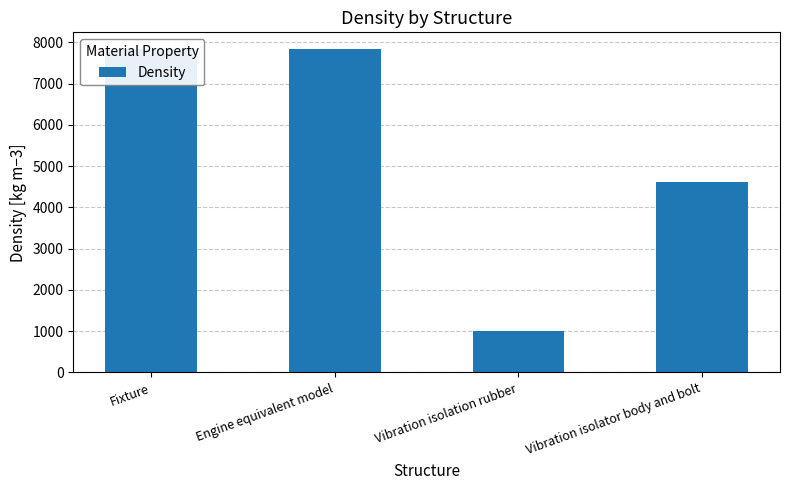

What is the value of the 2nd bar from the left?

7850